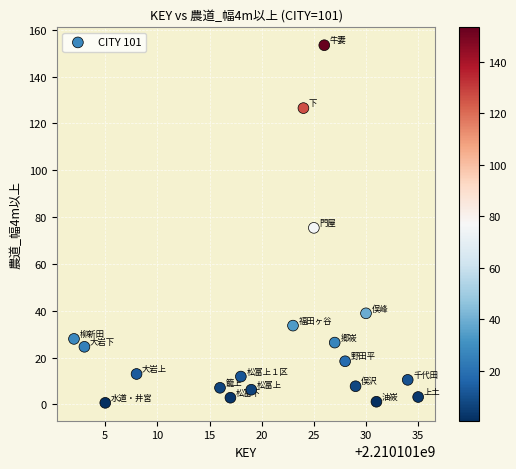

What is the range of Y values (max minus min)?

152.7